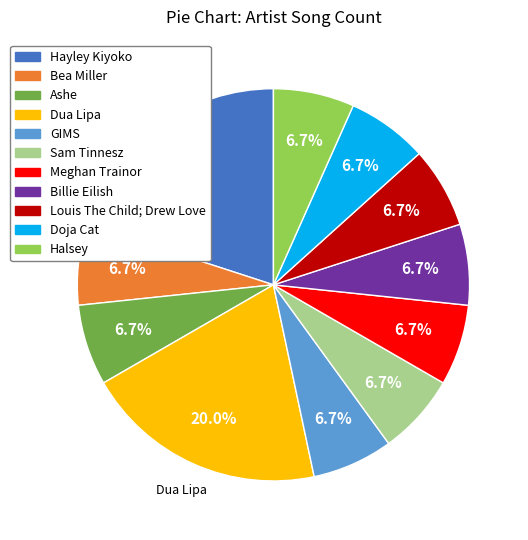

Is there a majority slice in this chart?

No